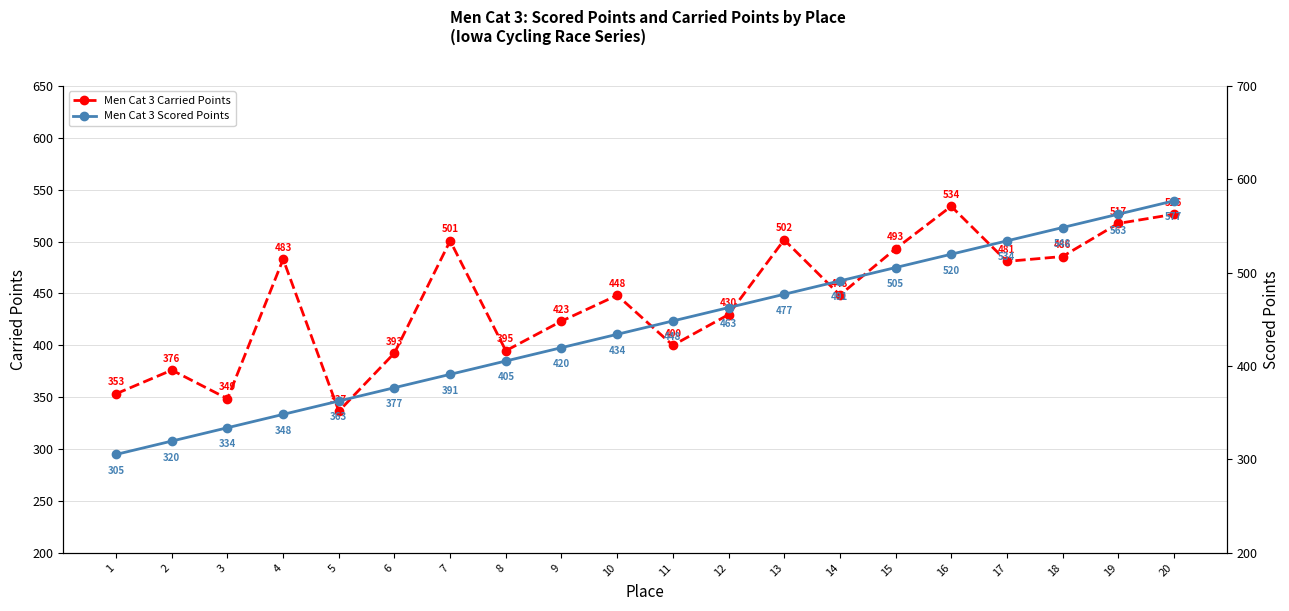

Where do Men Cat 3 Scored Points and Men Cat 3 Carried Points first cross each other?

4 and 5